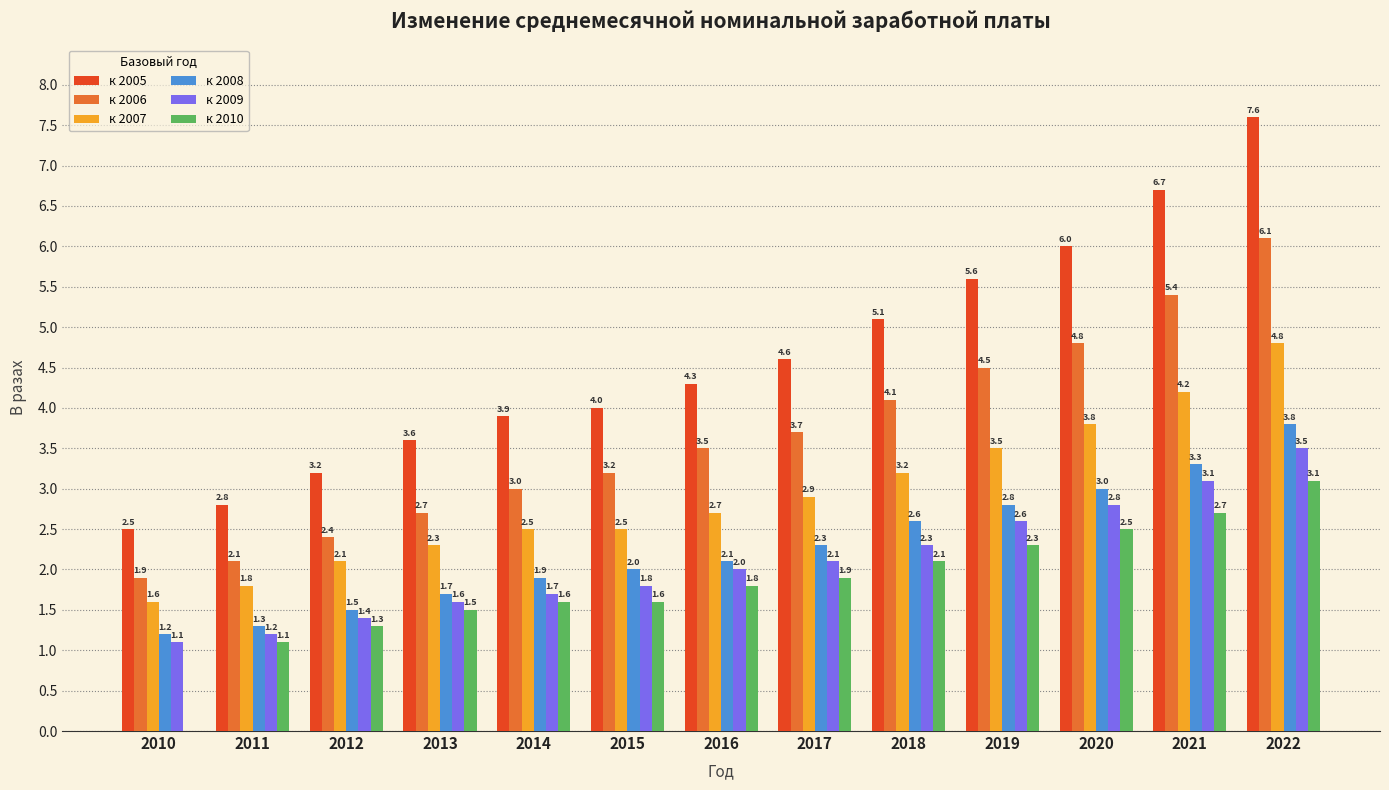

Between 2016 and 2017, which series saw the biggest shift?

к 2005